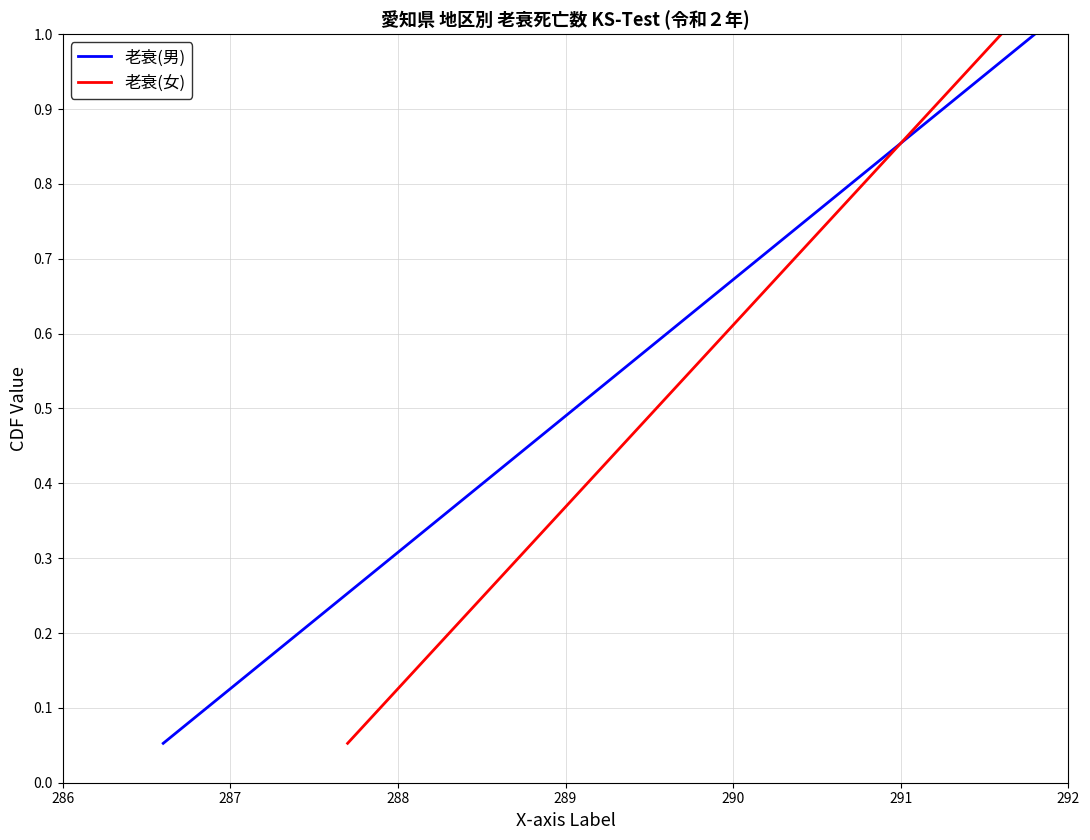

How many data points does each series have?

19